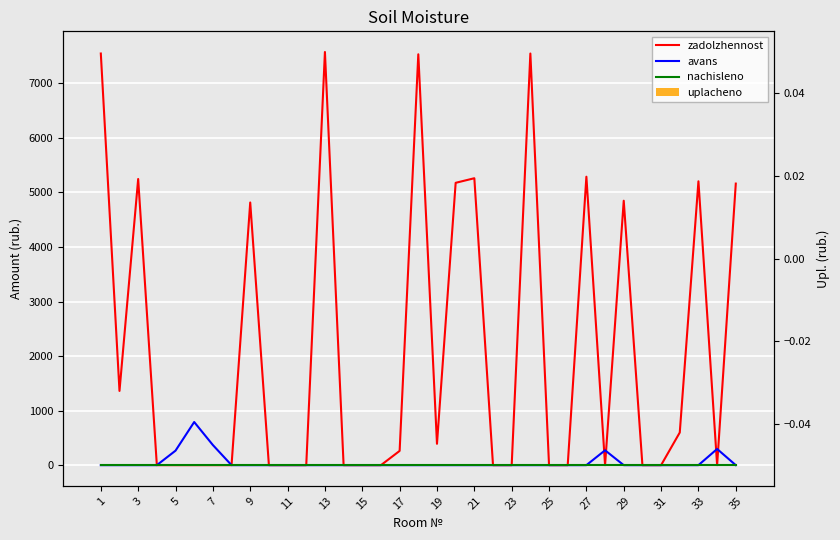

The zadolzhennost series shows 5073.7 at 27. True or false?

False